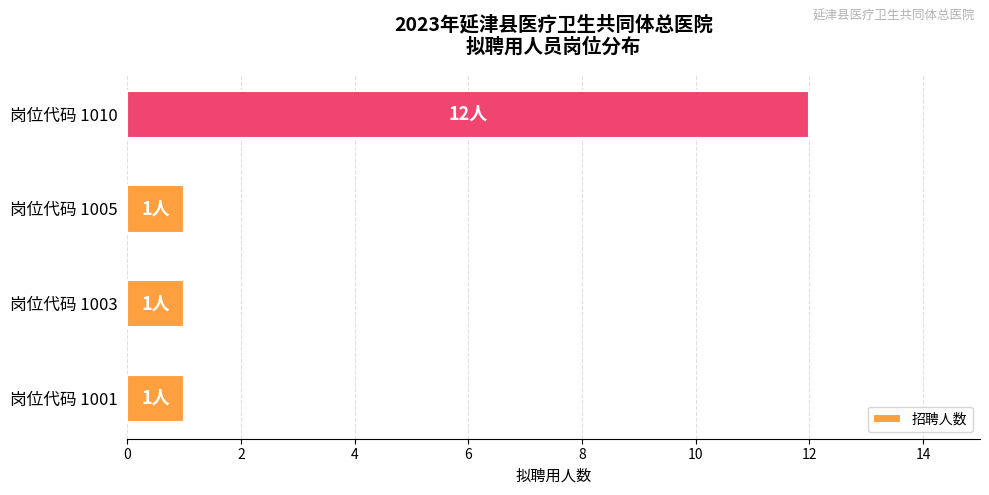

Which has a higher value, 岗位代码 1010 or 岗位代码 1005?

岗位代码 1010